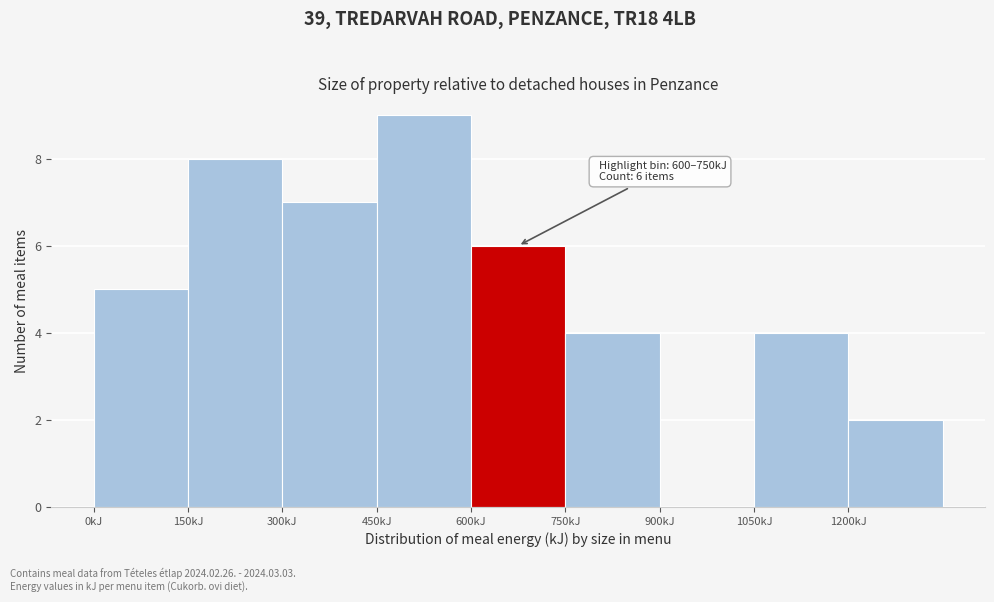

Over which range of the x-axis is the bar tallest?

450 to 600